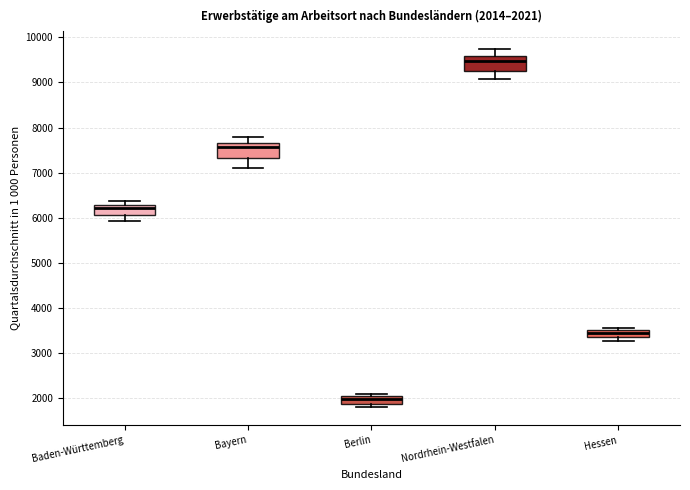

Which box's median line is the lowest?

Berlin